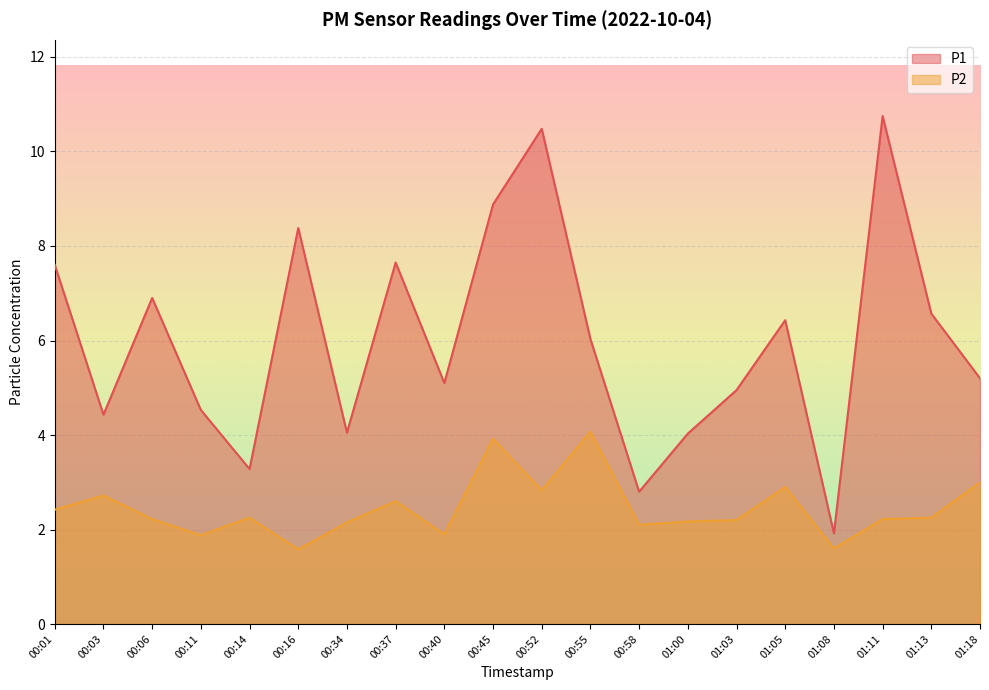

At which category is the sum across all series the highest?

00:52